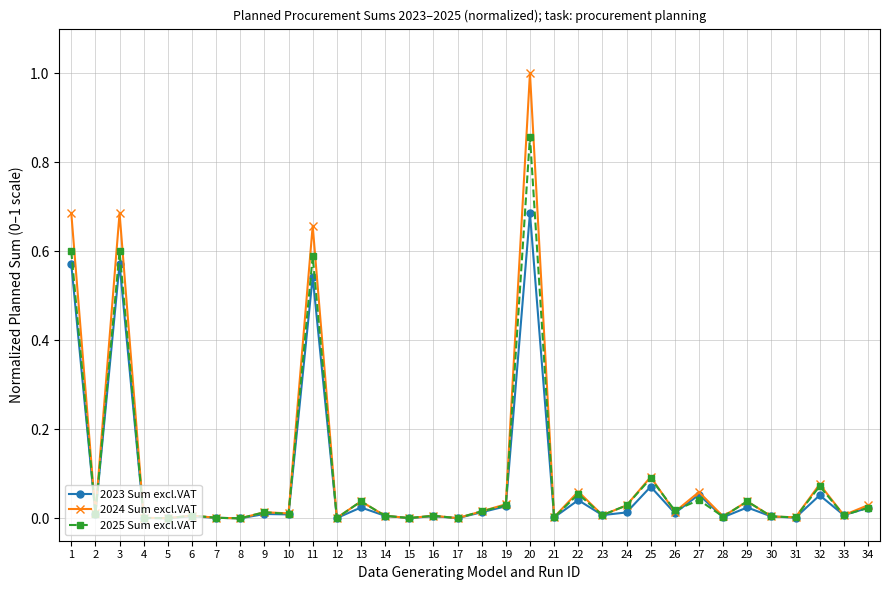

True or false: 2024 Sum excl.VAT has a value of 0.1 at 32.

True